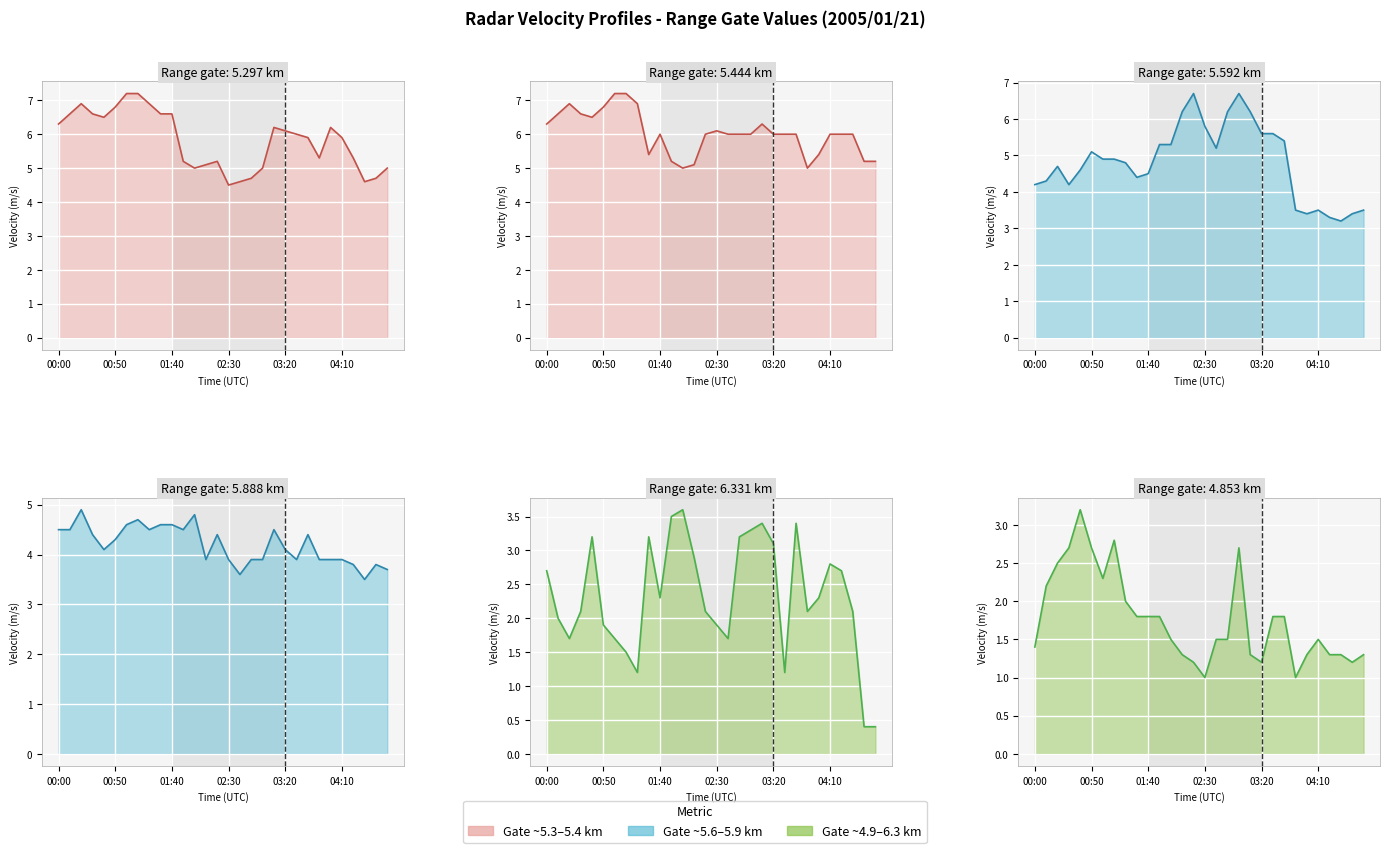

True or false: 5.297 line has more than 2 interior local peaks.

True